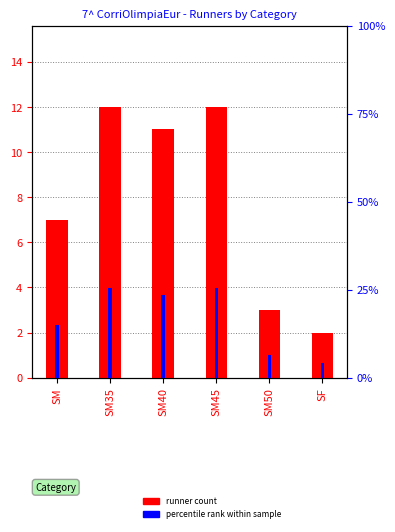

What is the label of the 6th bar from the right?

SM